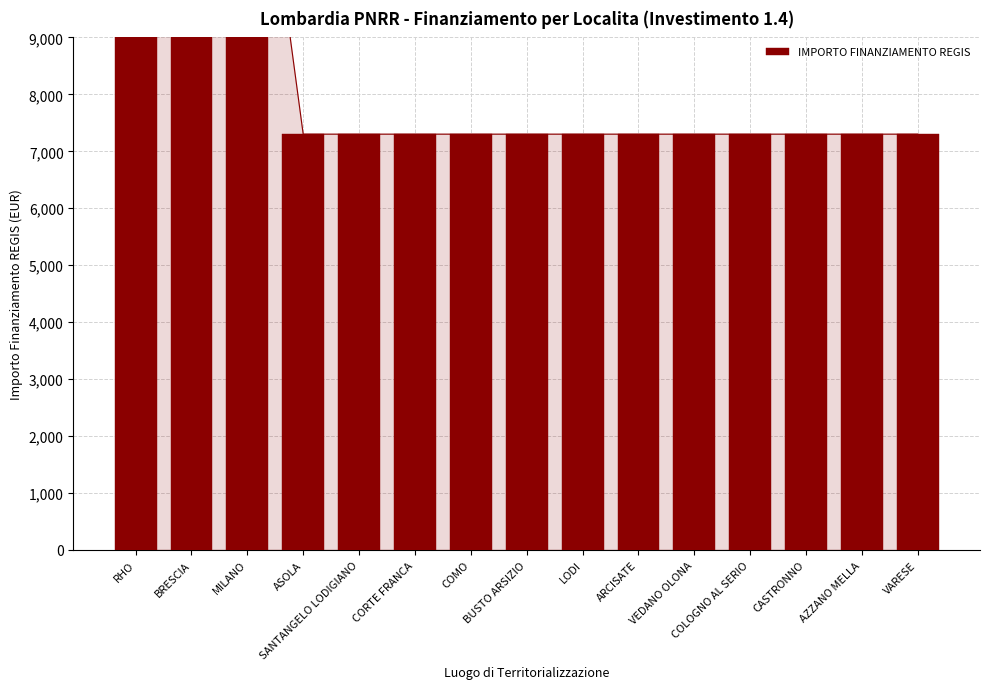

Reading right to left, extract all data points from this chart.

VARESE=7301	AZZANO MELLA=7301	CASTRONNO=7301	COLOGNO AL SERIO=7301	VEDANO OLONA=7301	ARCISATE=7301	LODI=7301	BUSTO ARSIZIO=7301	COMO=7301	CORTE FRANCA=7301	SANTANGELO LODIGIANO=7301	ASOLA=7301	MILANO=14602	BRESCIA=14602	RHO=14602